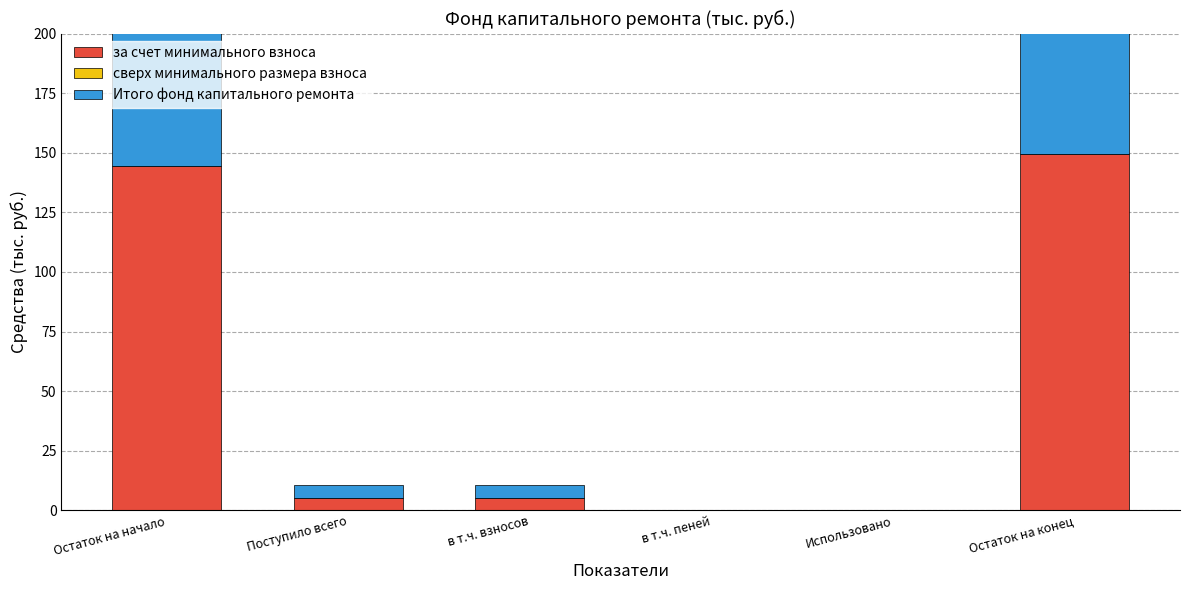

Reading left to right, transcribe all the data shown in this chart.

за счет минимального взноса: 144.3	5.3	5.3	0.0	0.0	149.6
сверх минимального размера взноса: 0.0	0.0	0.0	0.0	0.0	0.0
Итого фонд капитального ремонта: 144.3	5.3	5.3	0.0	0.0	149.6